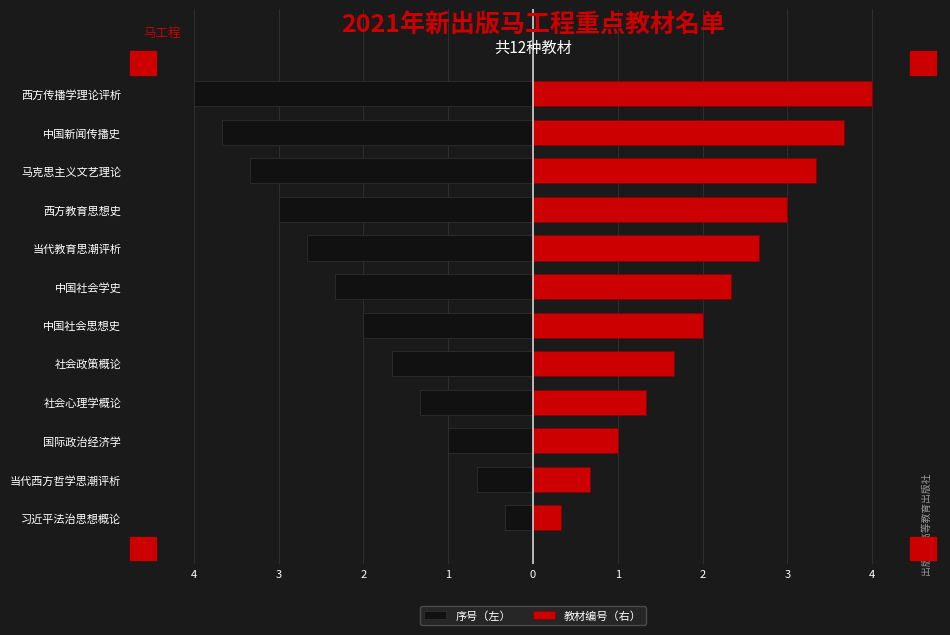

How many values in the 序号（左） series are below -2?

6